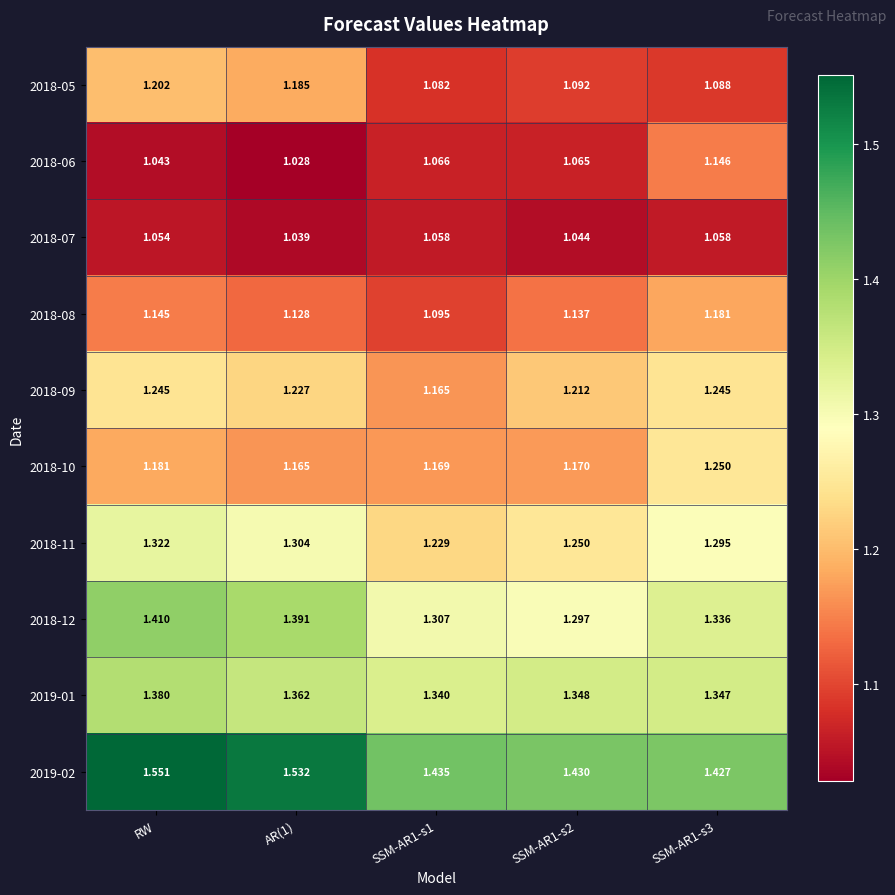

At which label does 2019-02 reach its peak?

RW